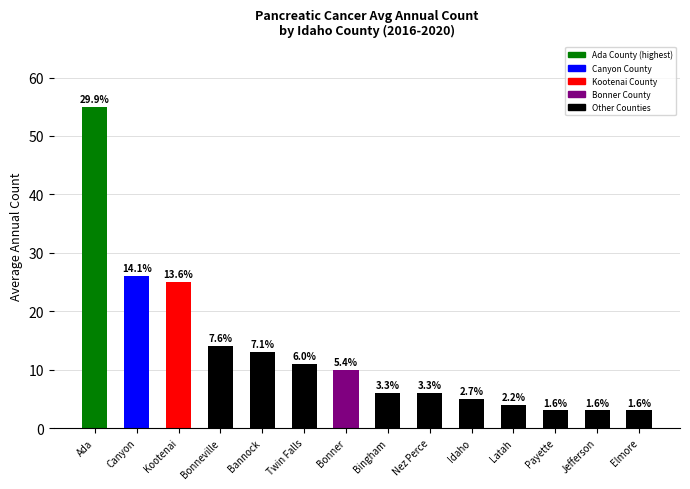

Reading left to right, transcribe all the data shown in this chart.

55	26	25	14	13	11	10	6	6	5	4	3	3	3